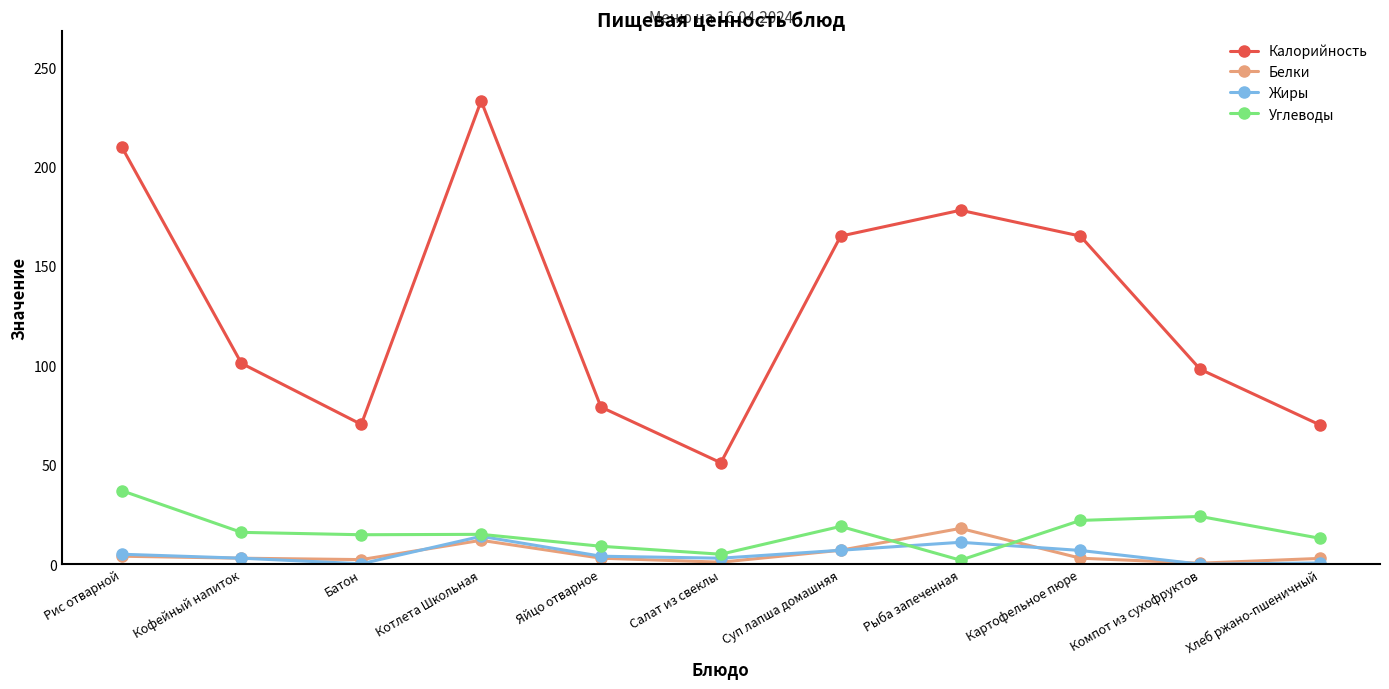

Which series has the largest range (max minus min)?

Калорийность